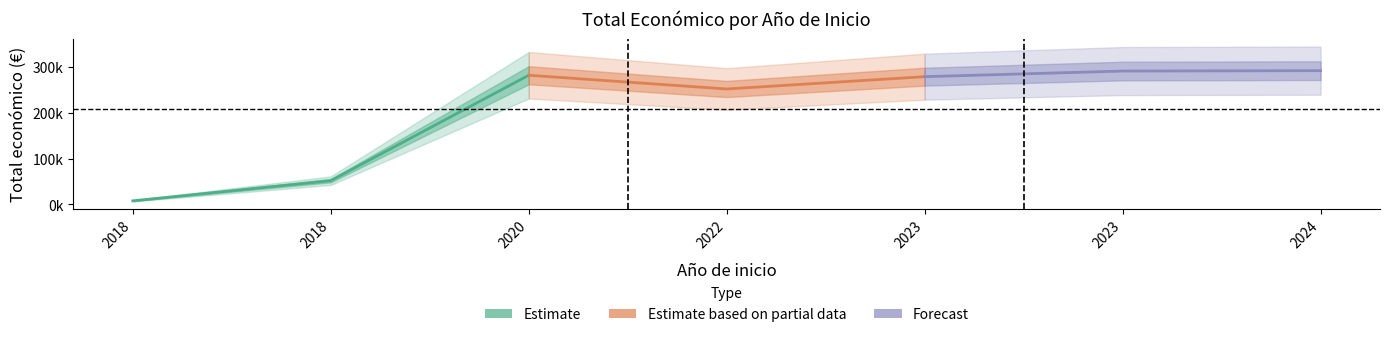

How many lines are shown in the chart?

3